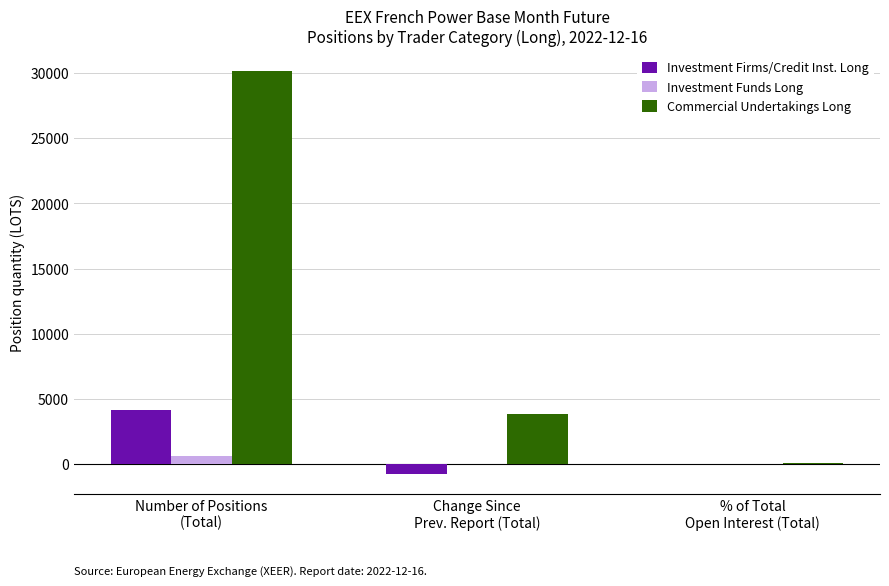

What is the maximum value shown in the chart?

30175.0